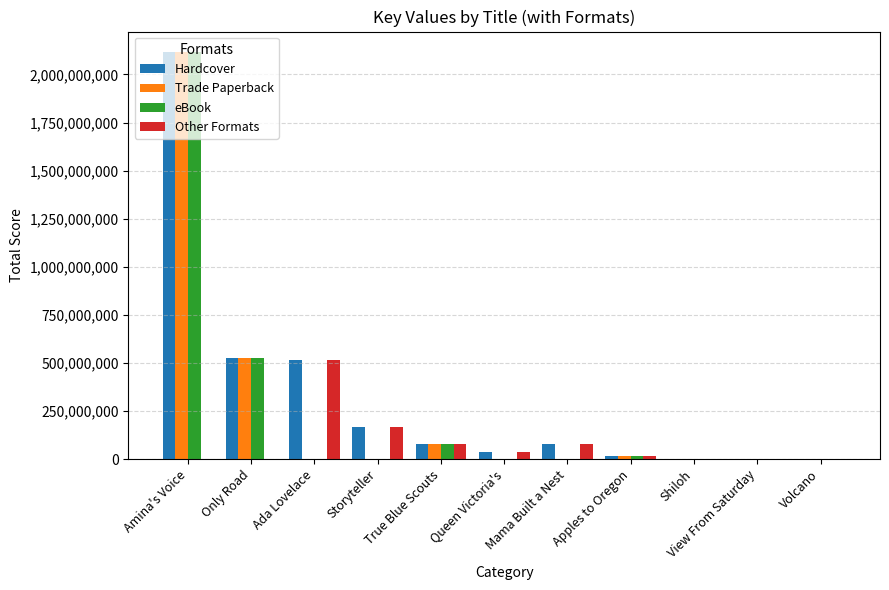

The value of Trade Paperback at Mama Built a Nest is -1235263716. True or false?

False